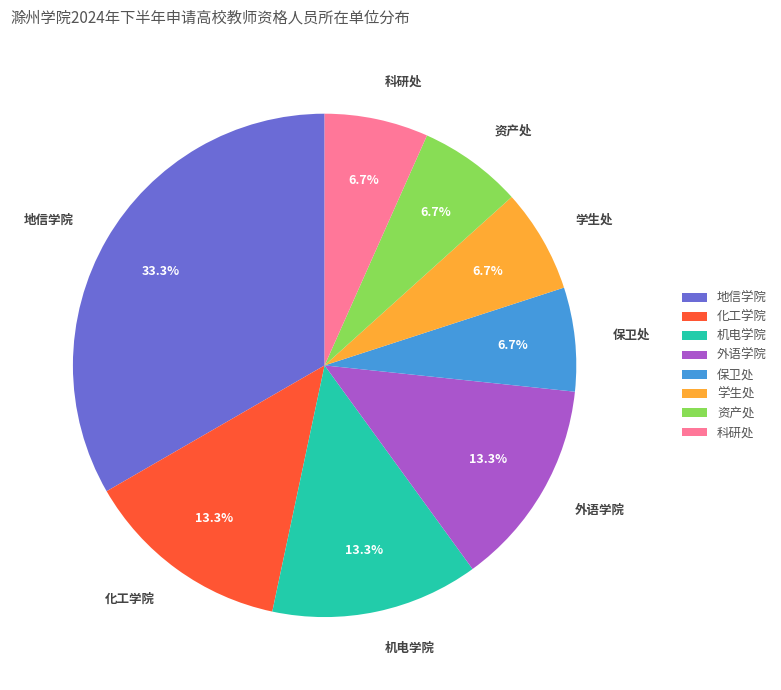

Is 地信学院 the majority of the pie?

No